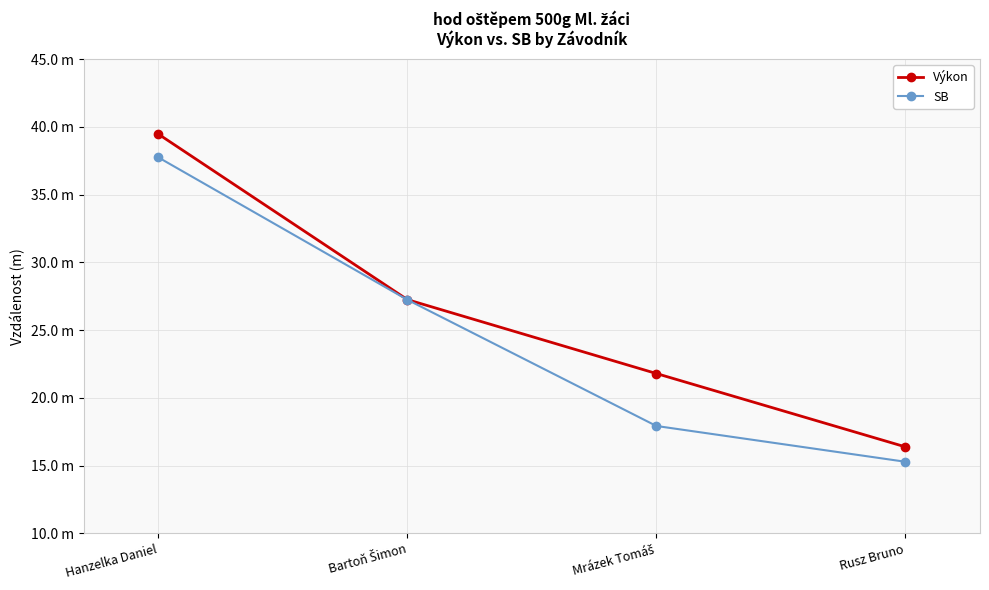

Is this an area chart (filled region under the line)?

No